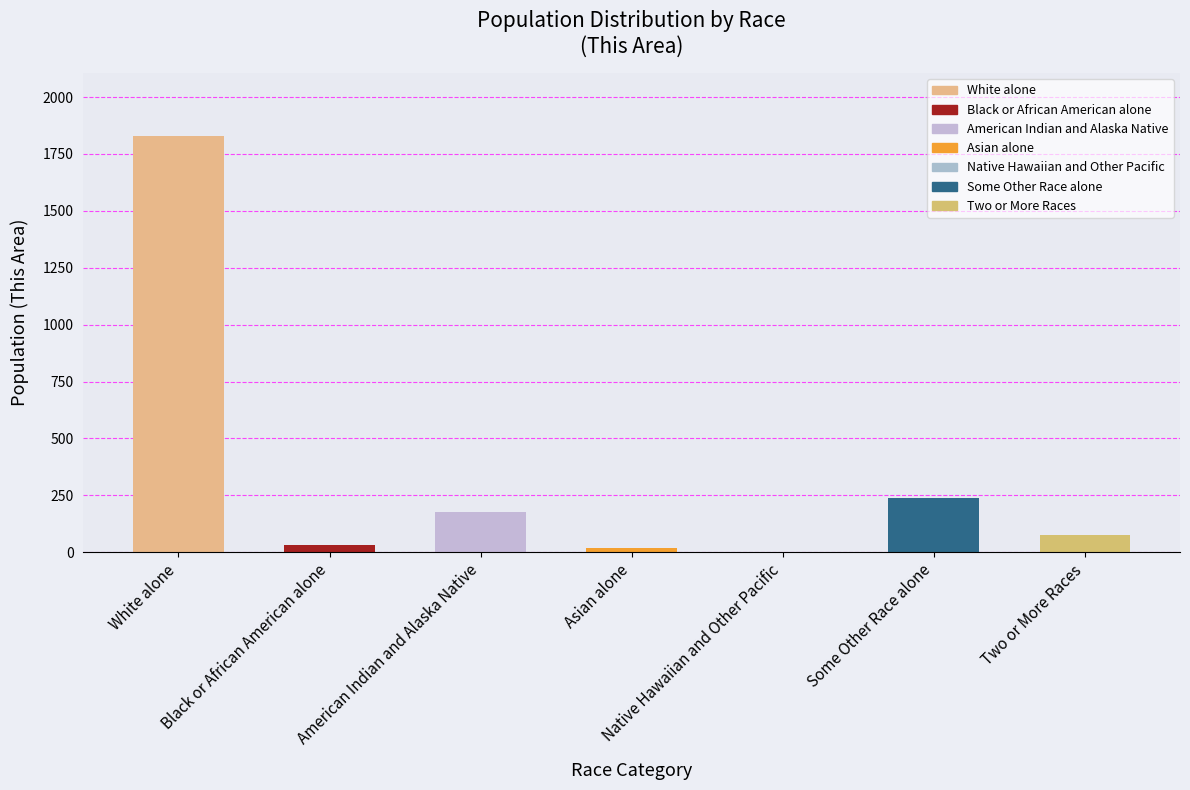

Are the bars horizontal?

No